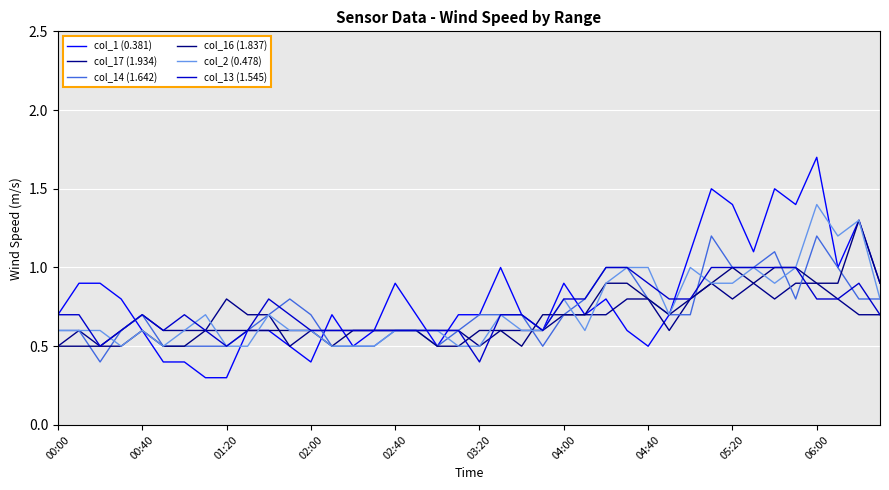

How many intersections are there between col_13 (1.545) and col_16 (1.837)?

4